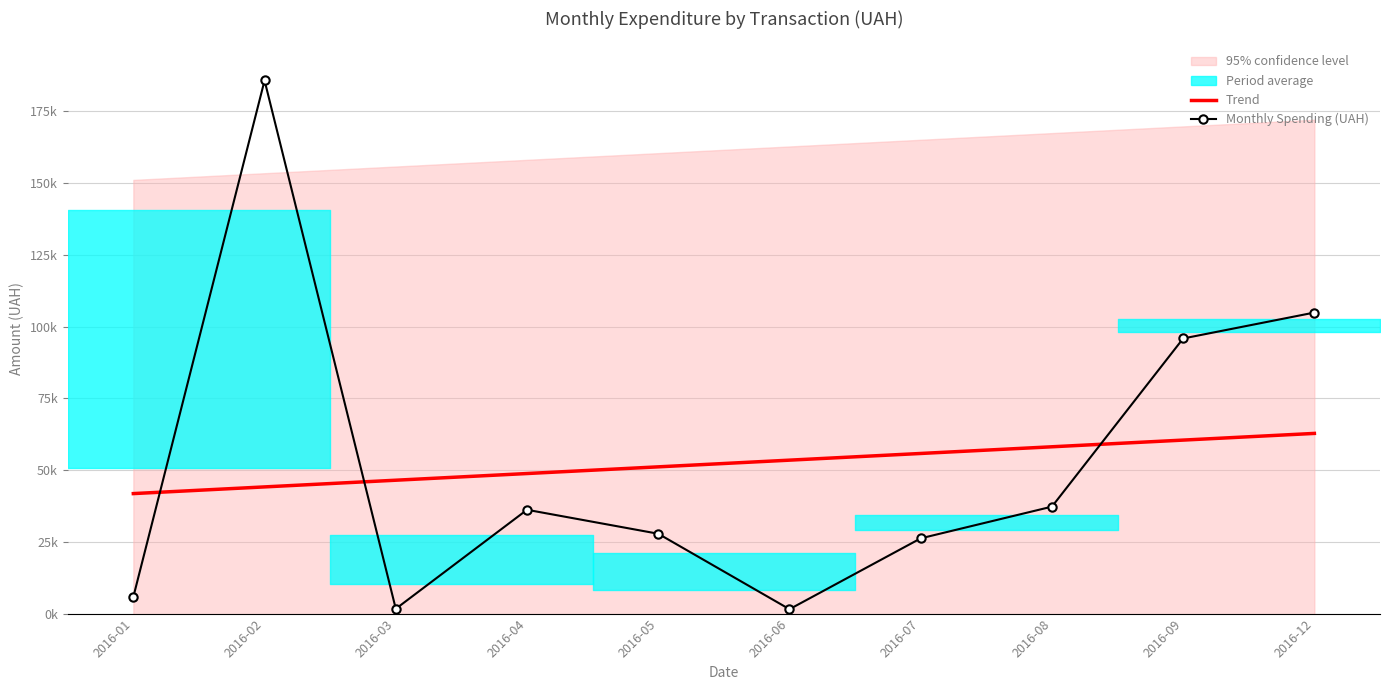

Which series ends up on top after the final intersection of Monthly Spending (UAH) and Trend?

Monthly Spending (UAH)